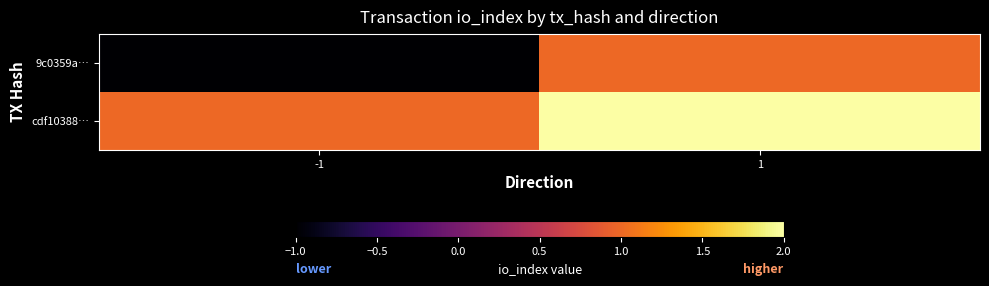

Which series has the largest total across all categories?

cdf10388…